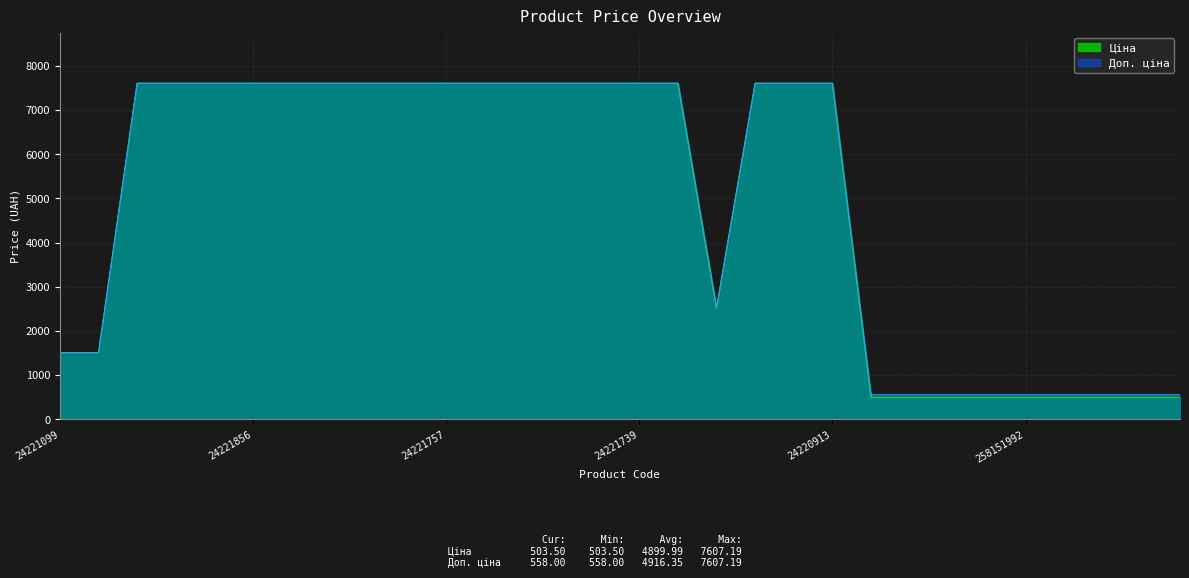

What is the label of the 23rd point from the left?

258151995